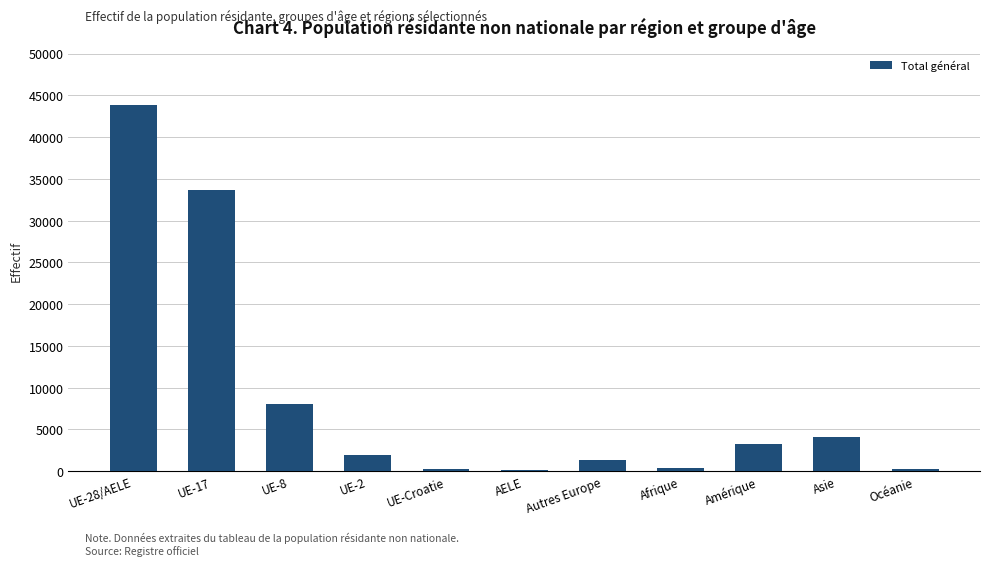

What is the maximum value shown in the chart?

43869